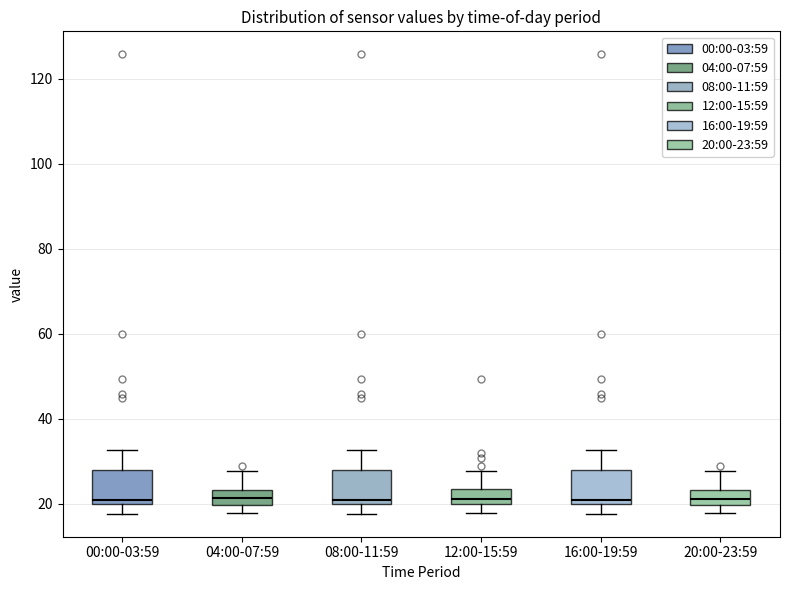

Where does the upper whisker of the box for 00:00-03:59 end on the y-axis? The values are not printed on the chart, so give them approximately, as read against the axis.

32